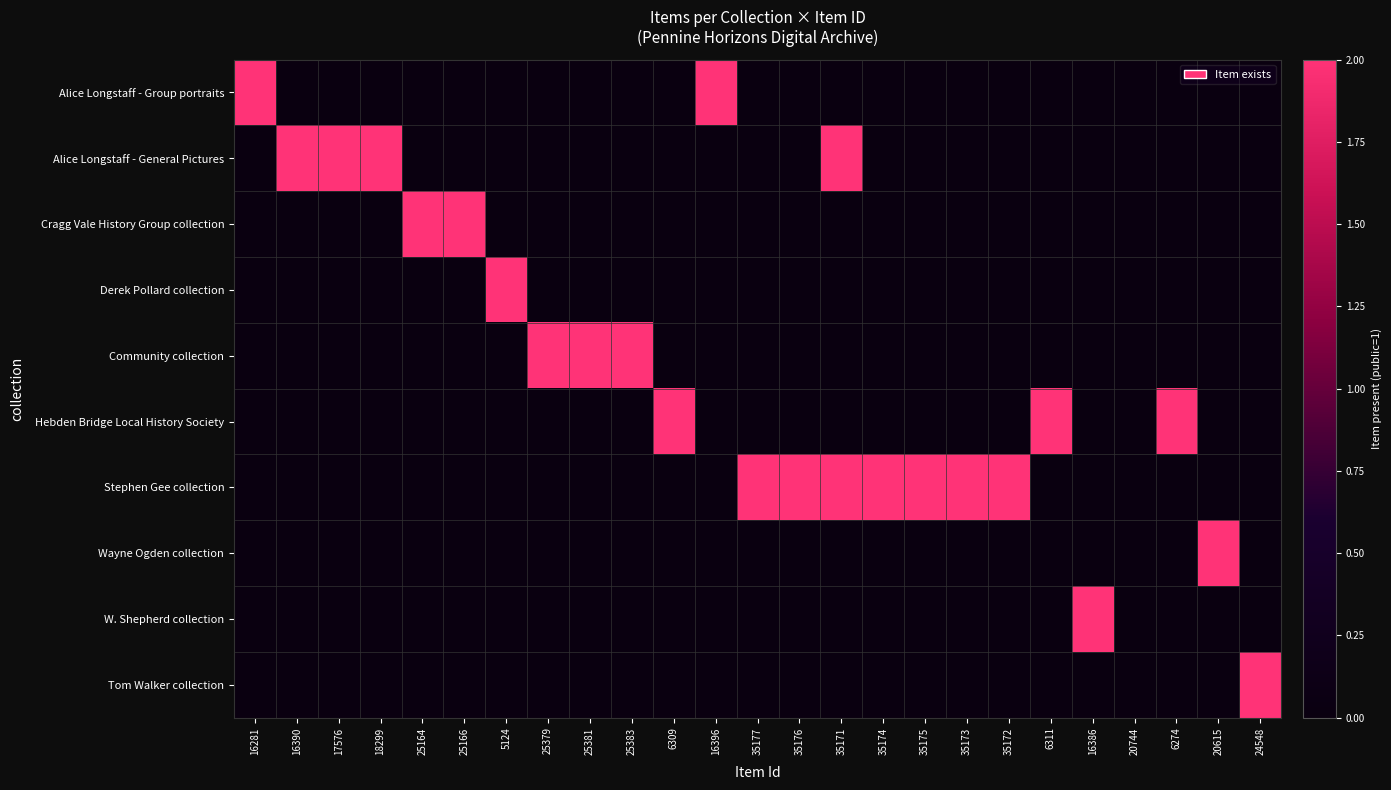

Reading left to right, transcribe all the data shown in this chart.

Alice Longstaff - Group portraits: 16281=2	16390=0	17576=0	18299=0	25164=0	25166=0	5124=0	25379=0	25381=0	25383=0	6309=0	16396=2	35177=0	35176=0	35171=0	35174=0	35175=0	35173=0	35172=0	6311=0	16386=0	20744=0	6274=0	20615=0	24548=0
Alice Longstaff - General Pictures: 16281=0	16390=2	17576=2	18299=2	25164=0	25166=0	5124=0	25379=0	25381=0	25383=0	6309=0	16396=0	35177=0	35176=0	35171=2	35174=0	35175=0	35173=0	35172=0	6311=0	16386=0	20744=0	6274=0	20615=0	24548=0
Cragg Vale History Group collection: 16281=0	16390=0	17576=0	18299=0	25164=2	25166=2	5124=0	25379=0	25381=0	25383=0	6309=0	16396=0	35177=0	35176=0	35171=0	35174=0	35175=0	35173=0	35172=0	6311=0	16386=0	20744=0	6274=0	20615=0	24548=0
Derek Pollard collection: 16281=0	16390=0	17576=0	18299=0	25164=0	25166=0	5124=2	25379=0	25381=0	25383=0	6309=0	16396=0	35177=0	35176=0	35171=0	35174=0	35175=0	35173=0	35172=0	6311=0	16386=0	20744=0	6274=0	20615=0	24548=0
Community collection: 16281=0	16390=0	17576=0	18299=0	25164=0	25166=0	5124=0	25379=2	25381=2	25383=2	6309=0	16396=0	35177=0	35176=0	35171=0	35174=0	35175=0	35173=0	35172=0	6311=0	16386=0	20744=0	6274=0	20615=0	24548=0
Hebden Bridge Local History Society: 16281=0	16390=0	17576=0	18299=0	25164=0	25166=0	5124=0	25379=0	25381=0	25383=0	6309=2	16396=0	35177=0	35176=0	35171=0	35174=0	35175=0	35173=0	35172=0	6311=2	16386=0	20744=0	6274=2	20615=0	24548=0
Stephen Gee collection: 16281=0	16390=0	17576=0	18299=0	25164=0	25166=0	5124=0	25379=0	25381=0	25383=0	6309=0	16396=0	35177=2	35176=2	35171=2	35174=2	35175=2	35173=2	35172=2	6311=0	16386=0	20744=0	6274=0	20615=0	24548=0
Wayne Ogden collection: 16281=0	16390=0	17576=0	18299=0	25164=0	25166=0	5124=0	25379=0	25381=0	25383=0	6309=0	16396=0	35177=0	35176=0	35171=0	35174=0	35175=0	35173=0	35172=0	6311=0	16386=0	20744=0	6274=0	20615=2	24548=0
W. Shepherd collection: 16281=0	16390=0	17576=0	18299=0	25164=0	25166=0	5124=0	25379=0	25381=0	25383=0	6309=0	16396=0	35177=0	35176=0	35171=0	35174=0	35175=0	35173=0	35172=0	6311=0	16386=2	20744=0	6274=0	20615=0	24548=0
Tom Walker collection: 16281=0	16390=0	17576=0	18299=0	25164=0	25166=0	5124=0	25379=0	25381=0	25383=0	6309=0	16396=0	35177=0	35176=0	35171=0	35174=0	35175=0	35173=0	35172=0	6311=0	16386=0	20744=0	6274=0	20615=0	24548=2